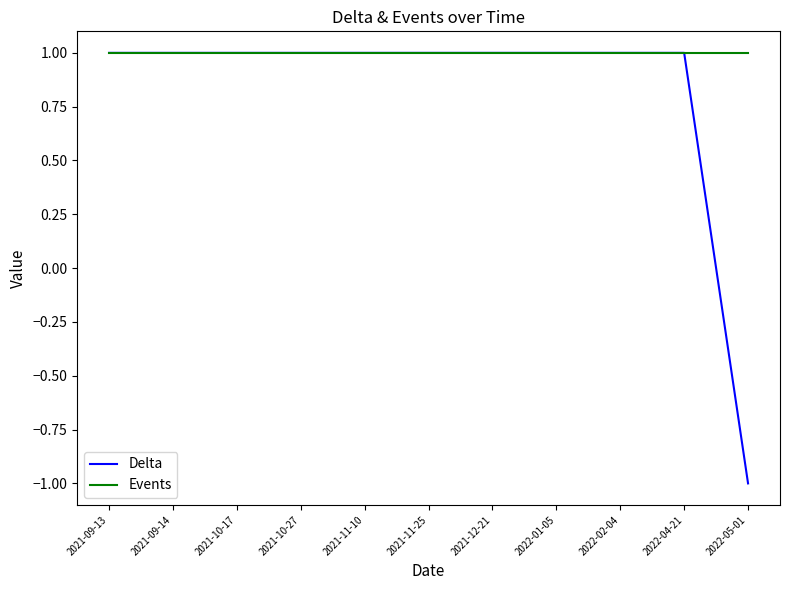

The value of Events at 2021-10-17 is 1. True or false?

True